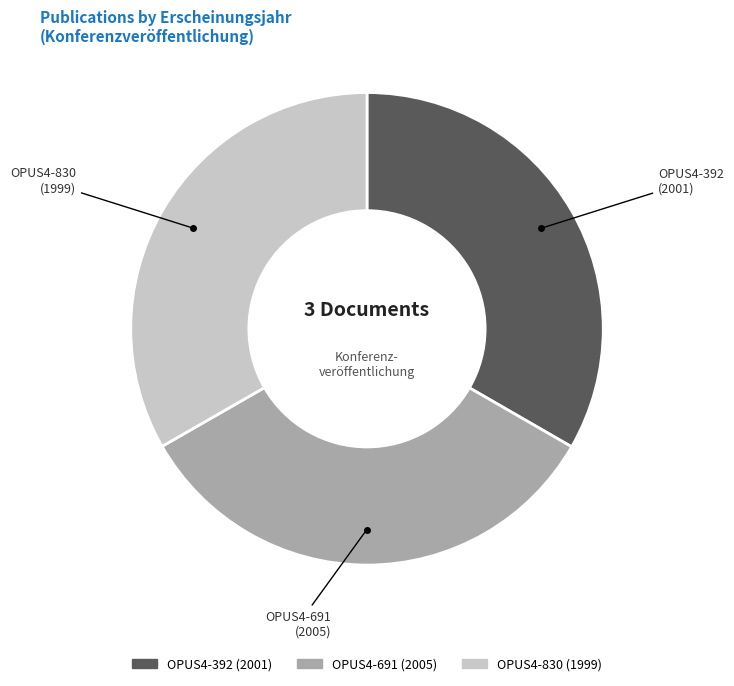

Combined, do OPUS4-691 and OPUS4-392 account for over 50%?

Yes